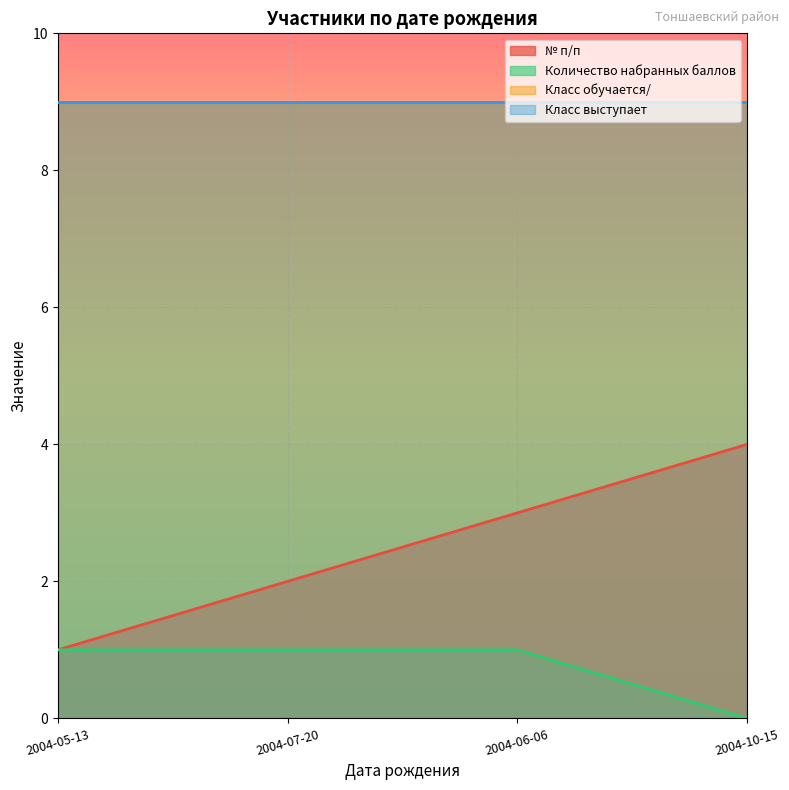

What is the difference between the maximum and second lowest values in the № п/п series?

2